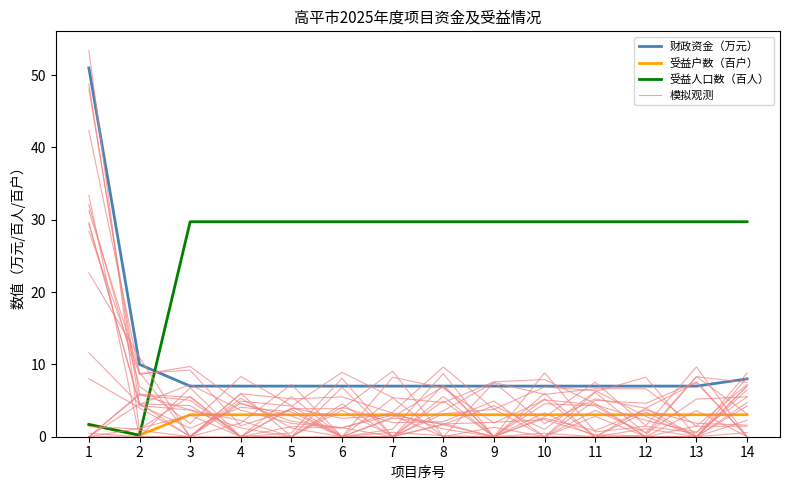

Rank the series at 13 from highest to lowest value.

受益人口数（百人）, 财政资金（万元）, 受益户数（百户）, 模拟观测